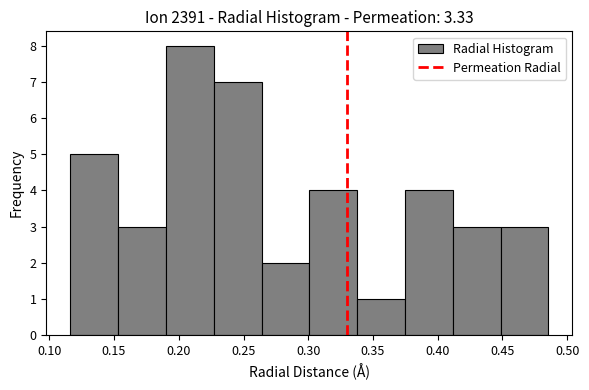

Reading left to right, transcribe this chart: for each bar, give the range it covers on the x-axis and its height. Neither the bar edges nor the heights are printed on the chart, so give them approximately, as read against the axes.

0.115 to 0.155: 5
0.155 to 0.190: 3
0.190 to 0.225: 8
0.225 to 0.265: 7
0.265 to 0.300: 2
0.300 to 0.340: 4
0.340 to 0.375: 1
0.375 to 0.410: 4
0.410 to 0.450: 3
0.450 to 0.485: 3